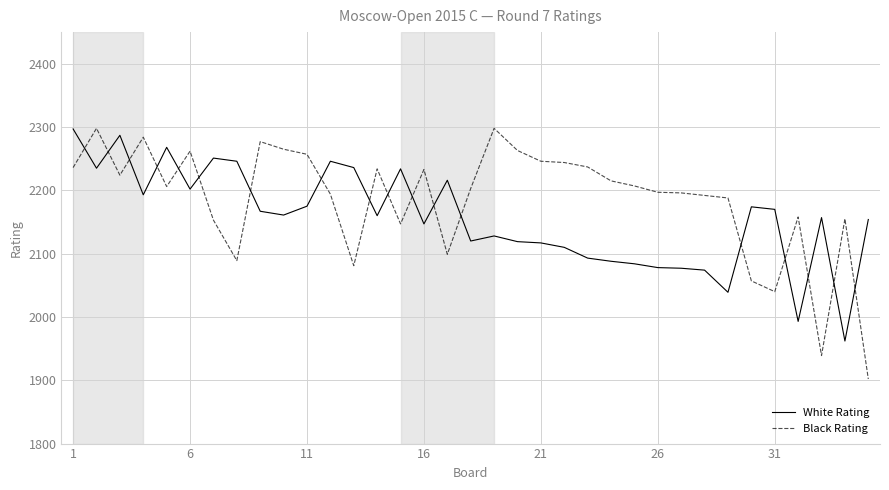

How many lines are shown in the chart?

2